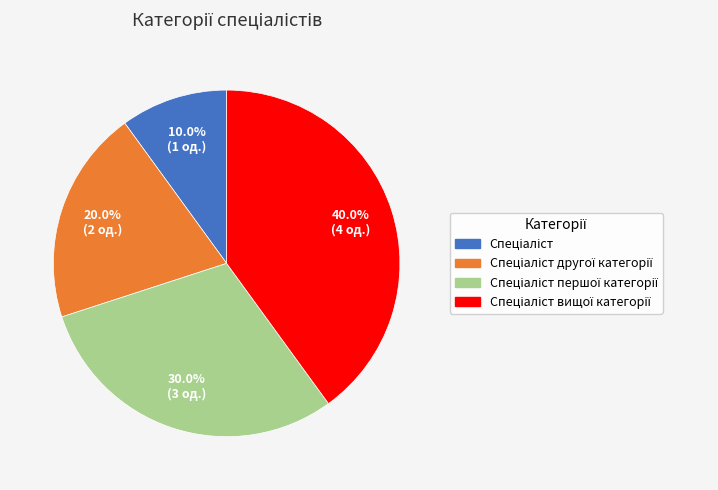

How many slices are in this pie chart?

4